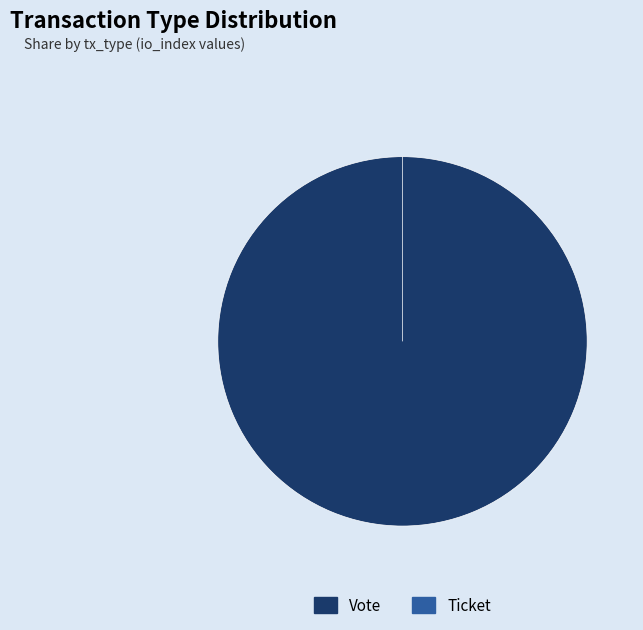

What is the change in value from Vote to Ticket?

-1